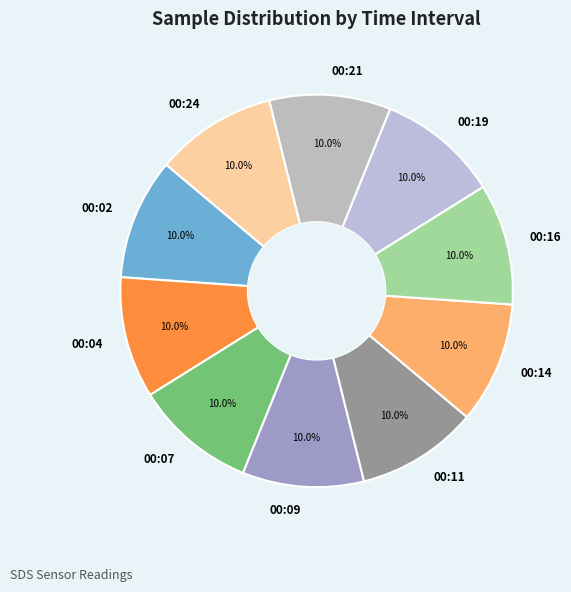

What is the ratio of the value at 00:02 to the value at 00:04?

1.0